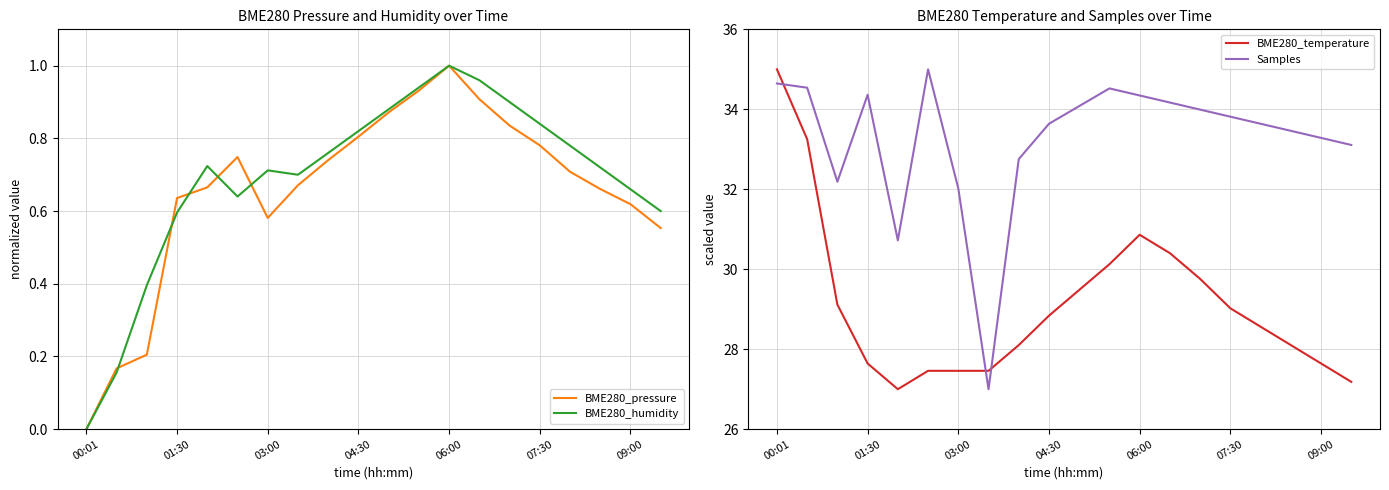

Which series has the largest total across all categories?

Samples